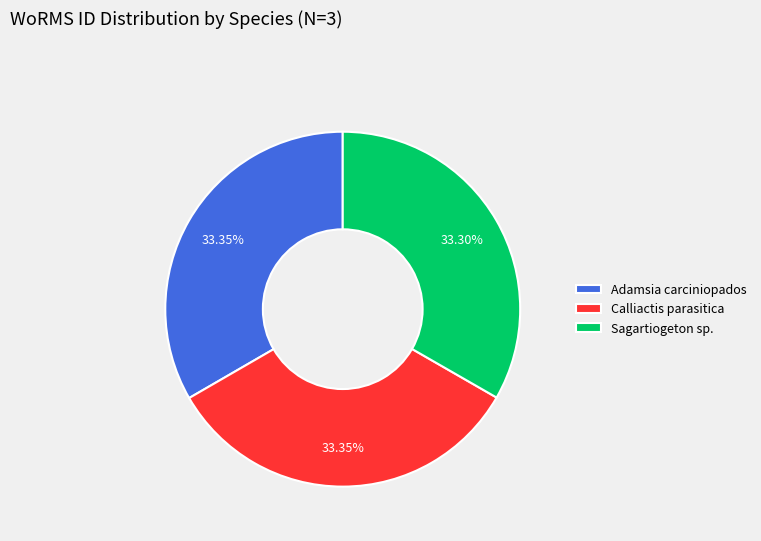

What percentage is the Adamsia carciniopados slice, to the nearest percent?

33%